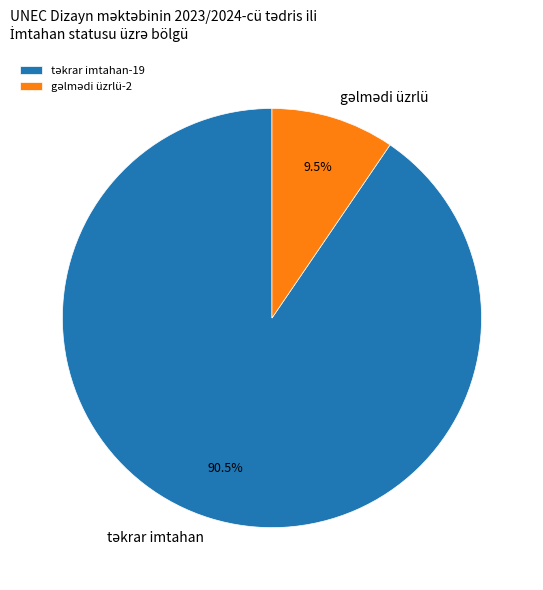

How many slices are in this pie chart?

2